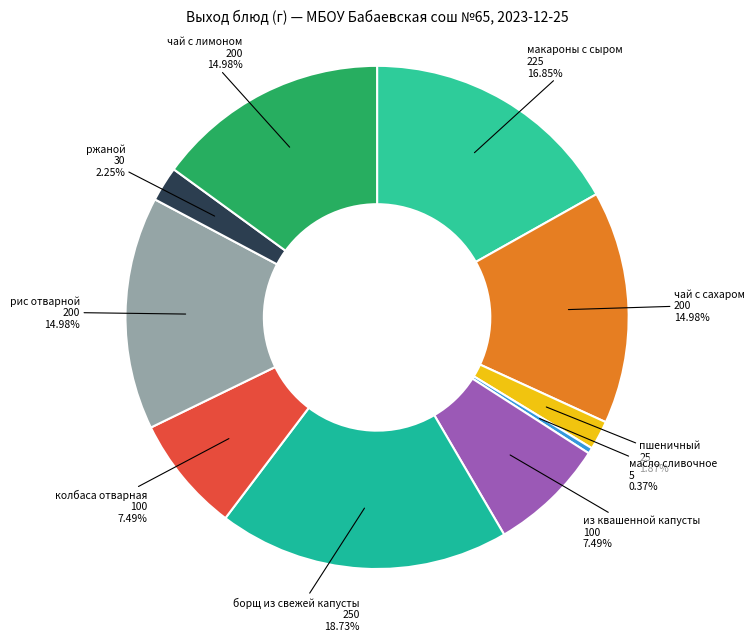

Approximately how many times larger is the value at из квашенной капусты compared to ржаной?

3.3